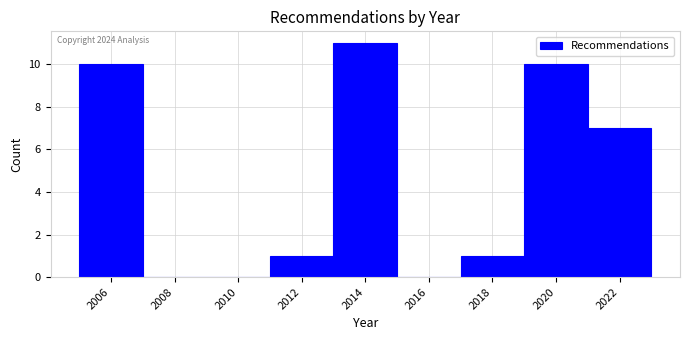

Which range on the x-axis has the tallest bar?

2013 to 2015